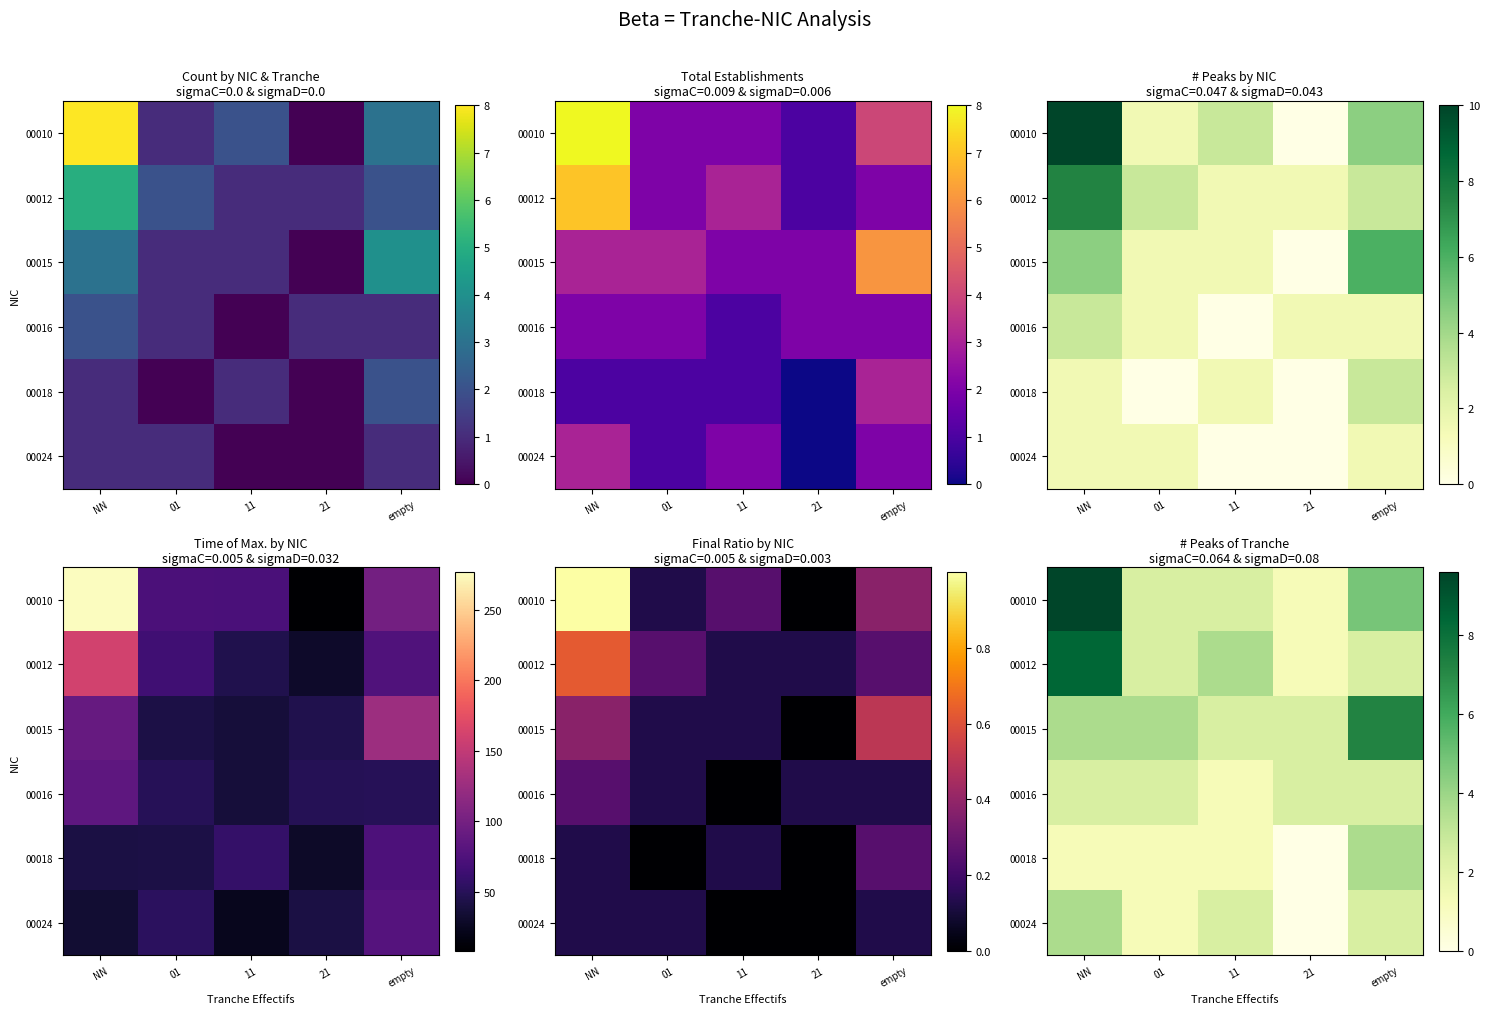

Between 11 and NN, which is larger?

NN